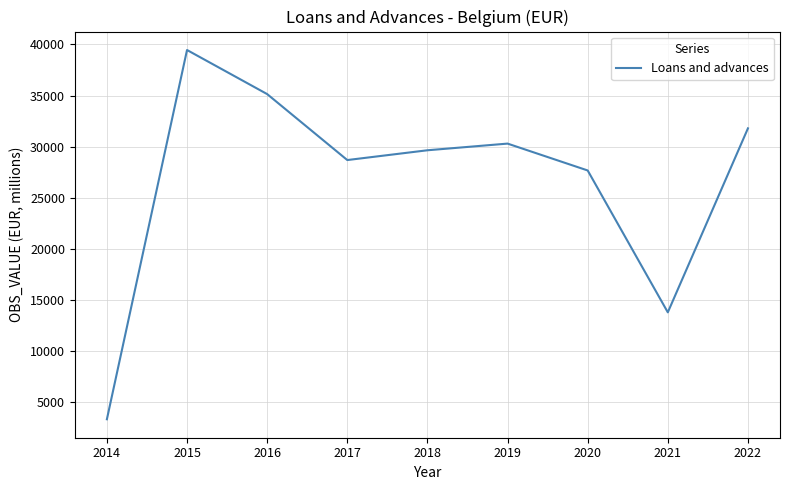

List the labels in order of value, largest first.

2015, 2016, 2022, 2019, 2018, 2017, 2020, 2021, 2014